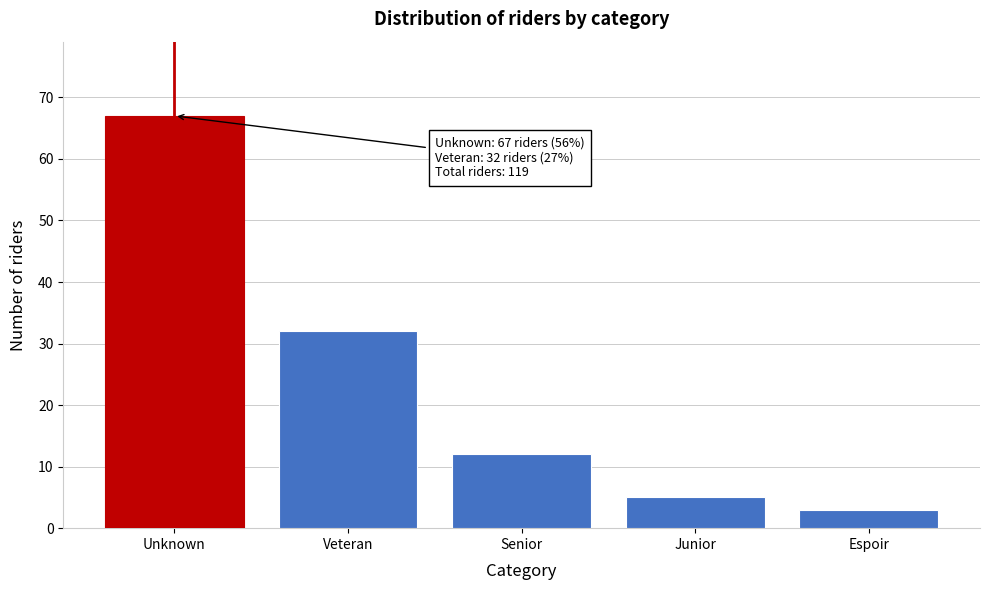

Reading right to left, extract all data points from this chart.

3	5	12	32	67